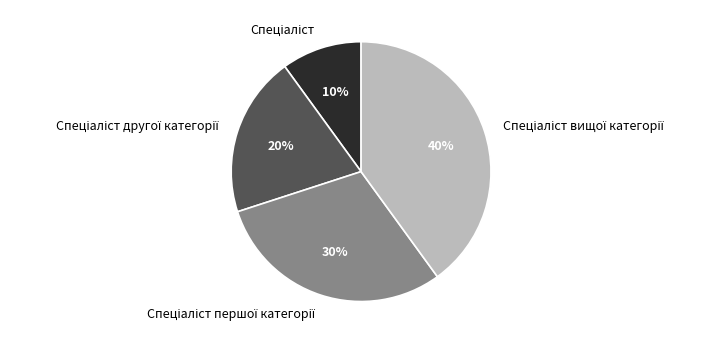

Is there a majority slice in this chart?

No